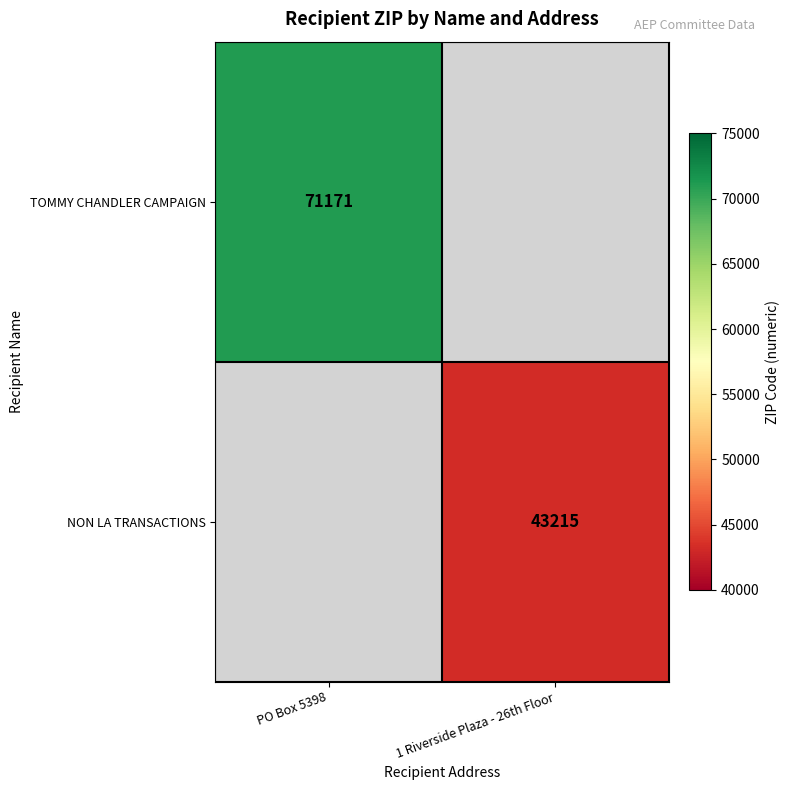

How many distinct data groups are displayed?

2